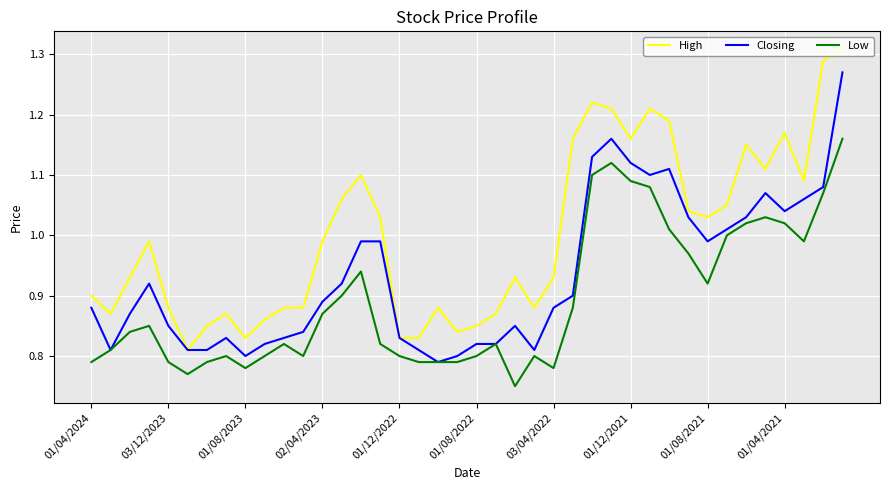

True or false: High and Low cross at least once.

False